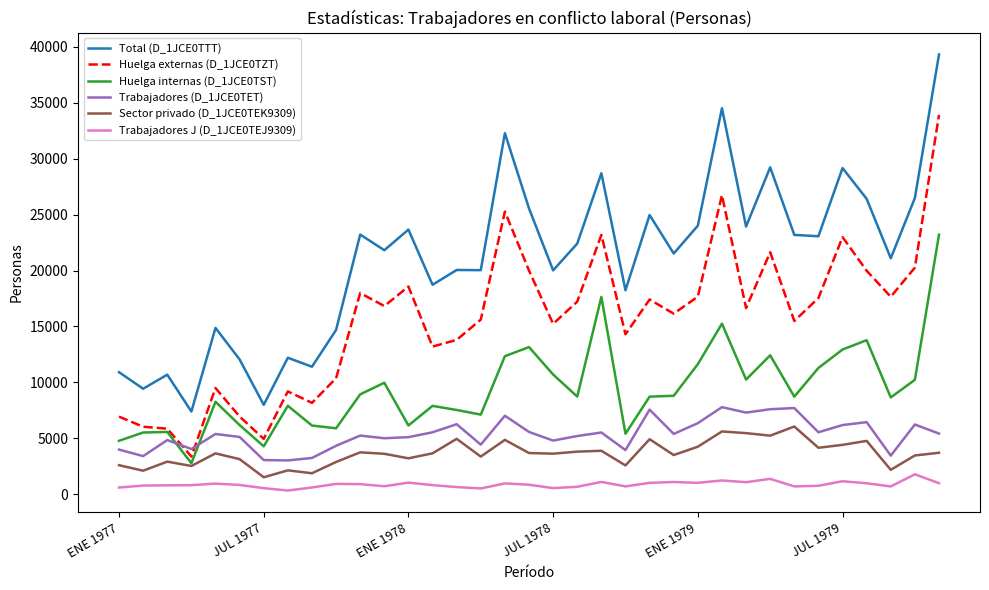

What is the maximum value shown in the chart?

39326